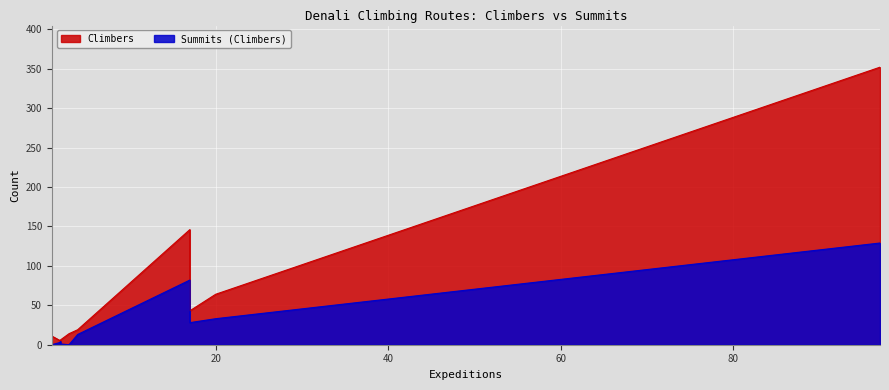

Reading left to right, transcribe all the data shown in this chart.

Climbers: West Buttress=352	West Buttress (guided)=146	Muldrow Glacier=19	Muldrow Glacier (guided)=20	West Rib=64	Cassin Ridge=43	South Buttress (guided)=11	Northwest Buttress (guided)=6	Wickersham Wall=14	East Buttress=5	Messner Couloir=4	South Face=6
Summits (Climbers): West Buttress=129	West Buttress (guided)=82	Muldrow Glacier=13	Muldrow Glacier (guided)=13	West Rib=33	Cassin Ridge=28	South Buttress (guided)=0	Northwest Buttress (guided)=2	Wickersham Wall=0	East Buttress=3	Messner Couloir=4	South Face=1